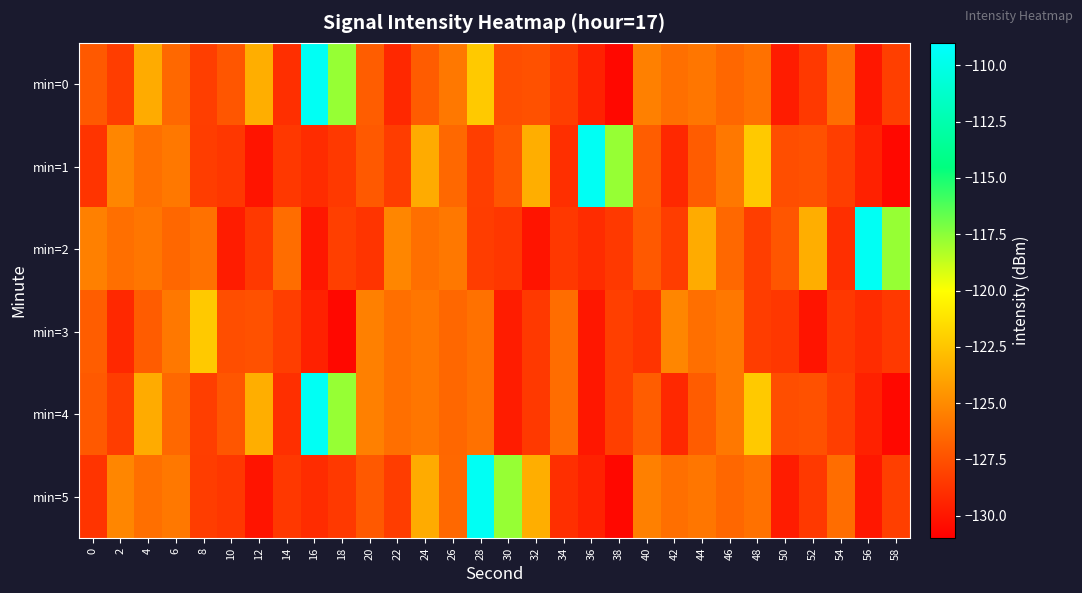

Reading left to right, list all the values displayed in this chart.

min=0: 0=-127.1	2=-128.3	4=-123.6	6=-126.5	8=-128.3	10=-127.2	12=-123.4	14=-128.9	16=-109.5	18=-117.7	20=-126.9	22=-129.2	24=-127.0	26=-125.8	28=-122.3	30=-127.6	32=-127.5	34=-128.3	36=-129.5	38=-130.6	40=-125.4	42=-126.2	44=-125.9	46=-126.5	48=-126.1	50=-129.7	52=-128.5	54=-126.2	56=-129.9	58=-128.2
min=1: 0=-128.7	2=-125.2	4=-126.2	6=-125.8	8=-128.3	10=-128.6	12=-130.1	14=-128.5	16=-129.1	18=-128.5	20=-127.1	22=-128.3	24=-123.6	26=-126.5	28=-128.3	30=-127.2	32=-123.4	34=-128.9	36=-109.5	38=-117.7	40=-126.9	42=-129.2	44=-127.0	46=-125.8	48=-122.3	50=-127.6	52=-127.5	54=-128.3	56=-129.5	58=-130.6
min=2: 0=-125.4	2=-126.2	4=-125.9	6=-126.5	8=-126.1	10=-129.7	12=-128.5	14=-126.2	16=-129.9	18=-128.2	20=-128.7	22=-125.2	24=-126.2	26=-125.8	28=-128.3	30=-128.6	32=-130.1	34=-128.5	36=-129.1	38=-128.5	40=-127.1	42=-128.3	44=-123.6	46=-126.5	48=-128.3	50=-127.2	52=-123.4	54=-128.9	56=-109.5	58=-117.7
min=3: 0=-126.9	2=-129.2	4=-127.0	6=-125.8	8=-122.3	10=-127.6	12=-127.5	14=-128.3	16=-129.5	18=-130.6	20=-125.4	22=-126.2	24=-125.9	26=-126.5	28=-126.1	30=-129.7	32=-128.5	34=-126.2	36=-129.9	38=-128.2	40=-128.7	42=-125.2	44=-126.2	46=-125.8	48=-128.3	50=-128.6	52=-130.1	54=-128.5	56=-129.1	58=-128.5
min=4: 0=-127.1	2=-128.3	4=-123.6	6=-126.5	8=-128.3	10=-127.2	12=-123.4	14=-128.9	16=-109.5	18=-117.7	20=-125.4	22=-126.2	24=-125.9	26=-126.5	28=-126.1	30=-129.7	32=-128.5	34=-126.2	36=-129.9	38=-128.2	40=-126.9	42=-129.2	44=-127.0	46=-125.8	48=-122.3	50=-127.6	52=-127.5	54=-128.3	56=-129.5	58=-130.6
min=5: 0=-128.7	2=-125.2	4=-126.2	6=-125.8	8=-128.3	10=-128.6	12=-130.1	14=-128.5	16=-129.1	18=-128.5	20=-127.1	22=-128.3	24=-123.6	26=-126.5	28=-109.5	30=-117.7	32=-123.4	34=-128.9	36=-129.5	38=-130.6	40=-125.4	42=-126.2	44=-125.9	46=-126.5	48=-126.1	50=-129.7	52=-128.5	54=-126.2	56=-129.9	58=-128.2